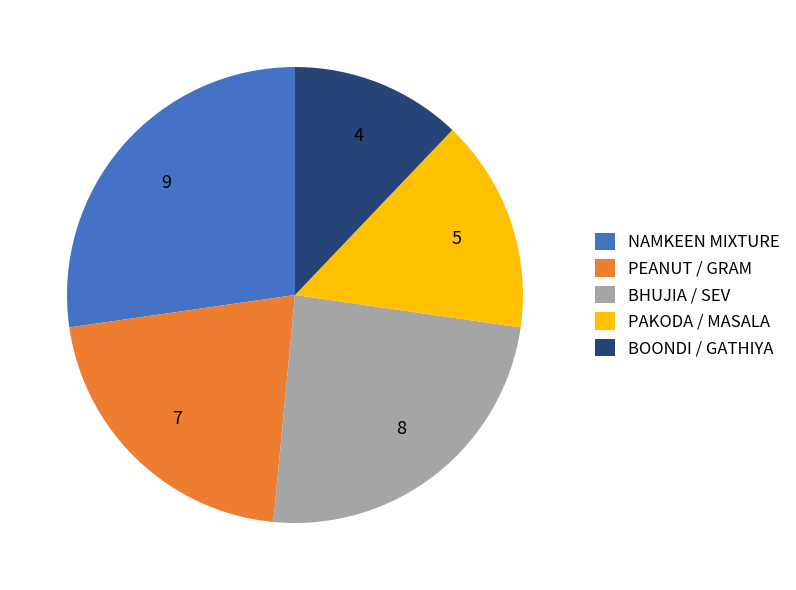

What is the ratio of the value at PAKODA / MASALA to the value at PEANUT / GRAM?

0.7